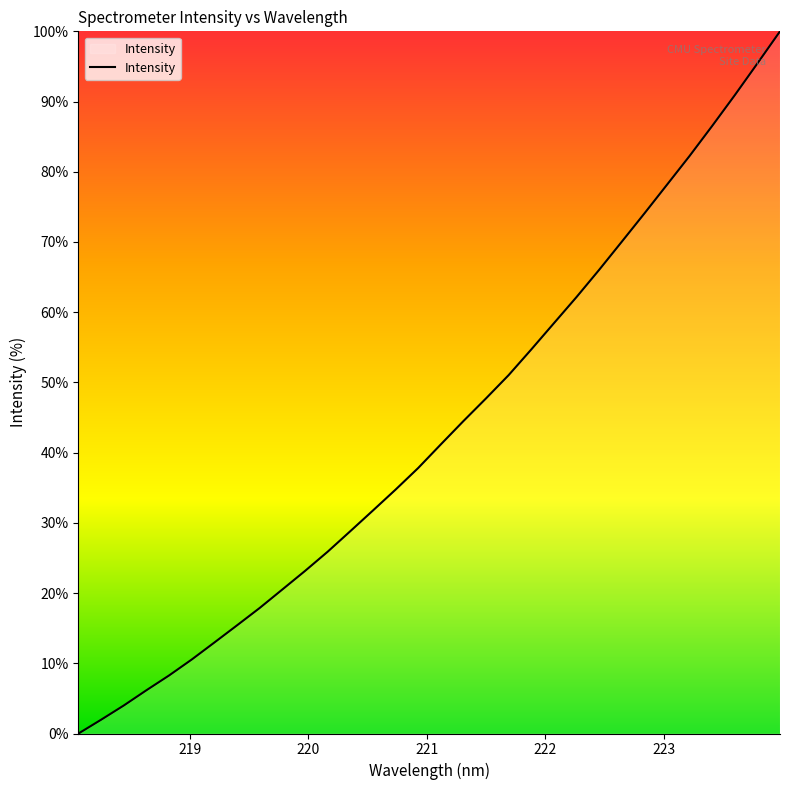

What is the difference between the maximum and minimum values?

100.0